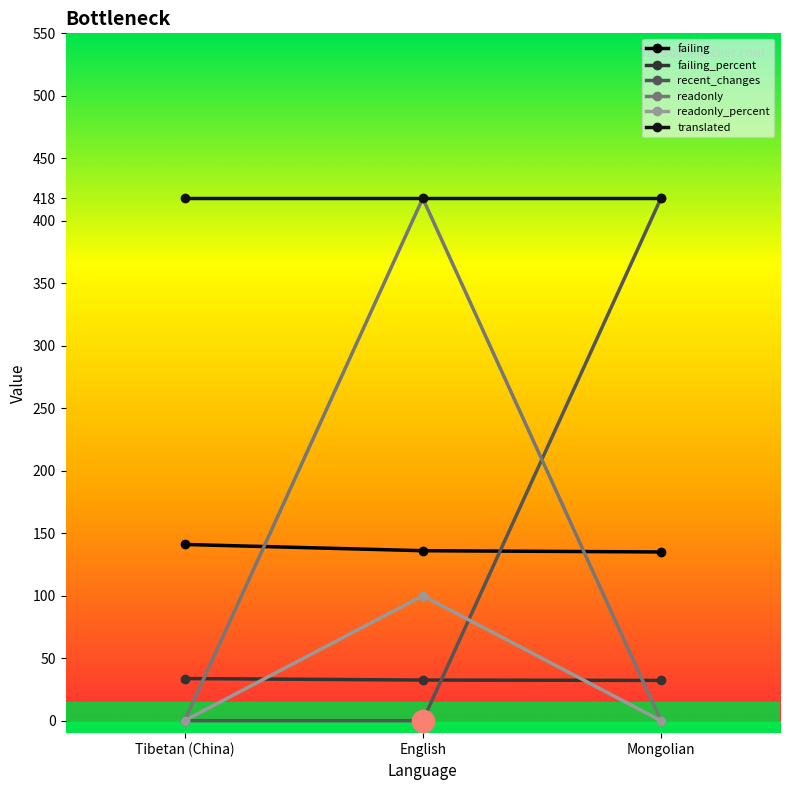

The recent_changes series shows 701.5 at Mongolian. True or false?

False